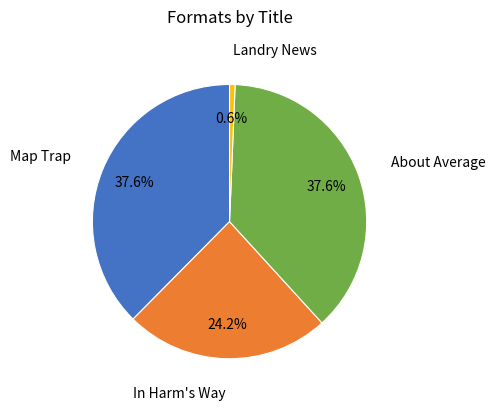

How many slices are in this pie chart?

4